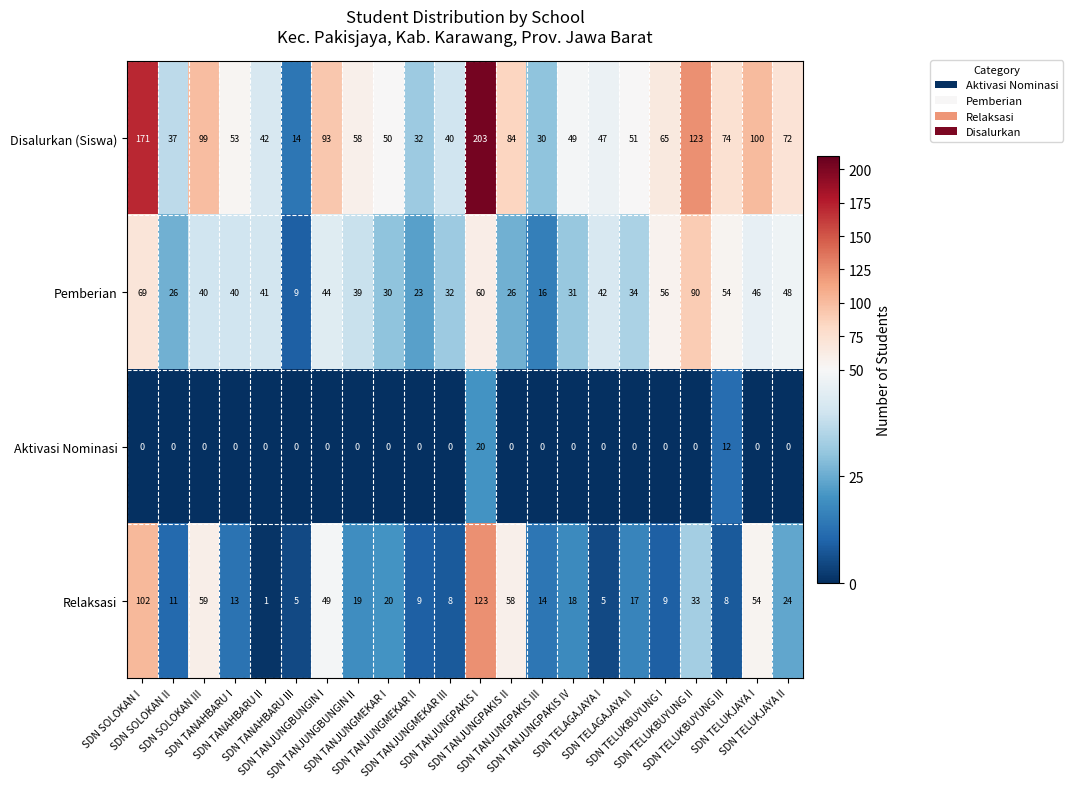

List the series in order of their peak value, lowest first.

Aktivasi Nominasi, Pemberian, Relaksasi, Disalurkan (Siswa)